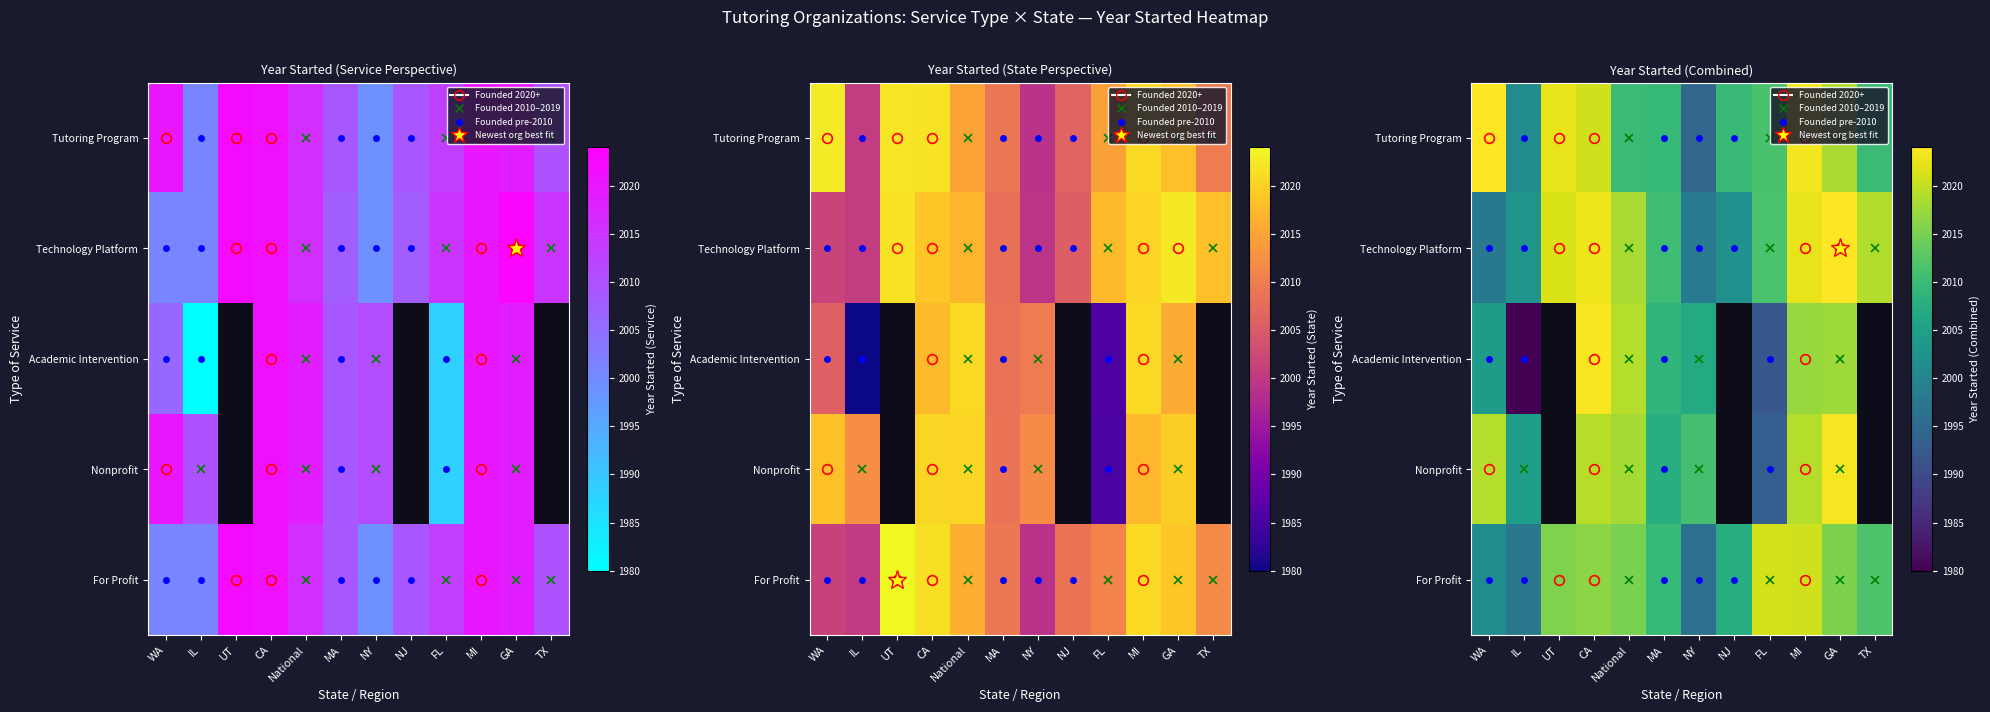

At which category is the sum across all series the highest?

CA